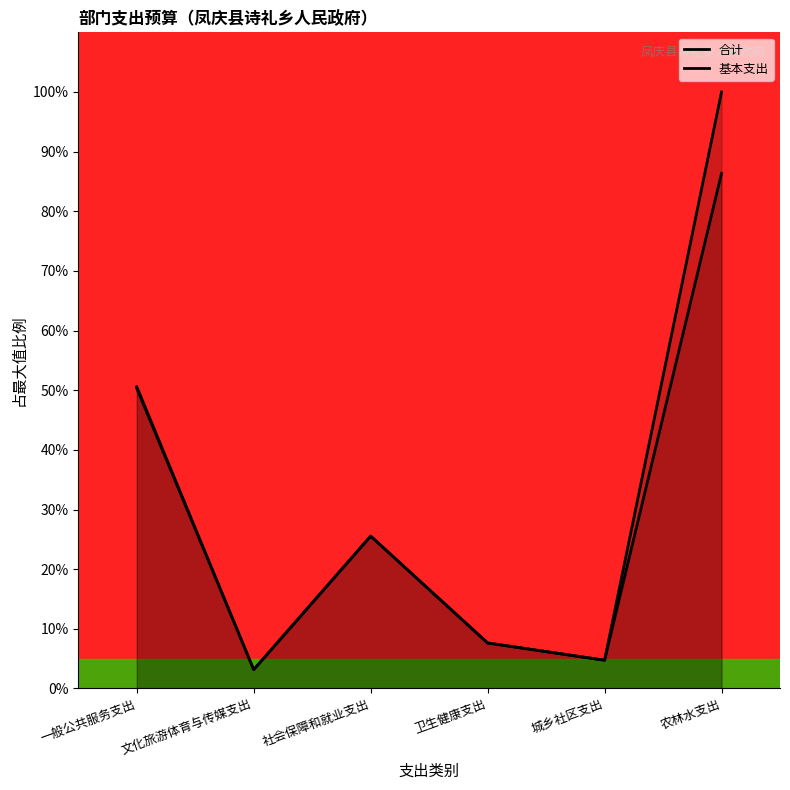

At which category is the sum across all series the highest?

农林水支出